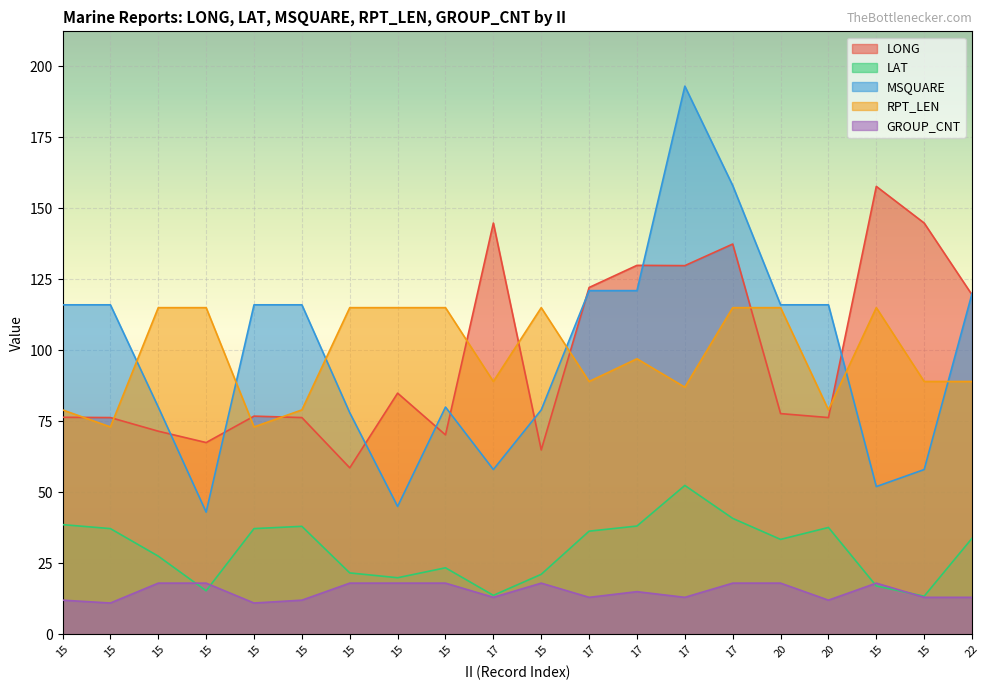

Reading left to right, transcribe all the data shown in this chart.

LONG: 76.4	76.3	71.5	67.5	76.8	76.3	58.6	84.9	70.2	144.8	64.9	122.1	129.9	129.8	137.4	77.7	76.3	157.7	144.8	119.5
LAT: 38.6	37.2	27.5	15.3	37.2	38.0	21.6	19.9	23.4	13.7	21.1	36.3	38.1	52.4	40.8	33.4	37.6	17.0	13.4	33.8
MSQUARE: 116.0	116.0	80.0	43.0	116.0	116.0	78.0	45.0	80.0	58.0	79.0	121.0	121.0	193.0	158.0	116.0	116.0	52.0	58.0	120.0
RPT_LEN: 79.0	73.0	115.0	115.0	73.0	79.0	115.0	115.0	115.0	89.0	115.0	89.0	97.0	87.0	115.0	115.0	79.0	115.0	89.0	89.0
GROUP_CNT: 12.0	11.0	18.0	18.0	11.0	12.0	18.0	18.0	18.0	13.0	18.0	13.0	15.0	13.0	18.0	18.0	12.0	18.0	13.0	13.0